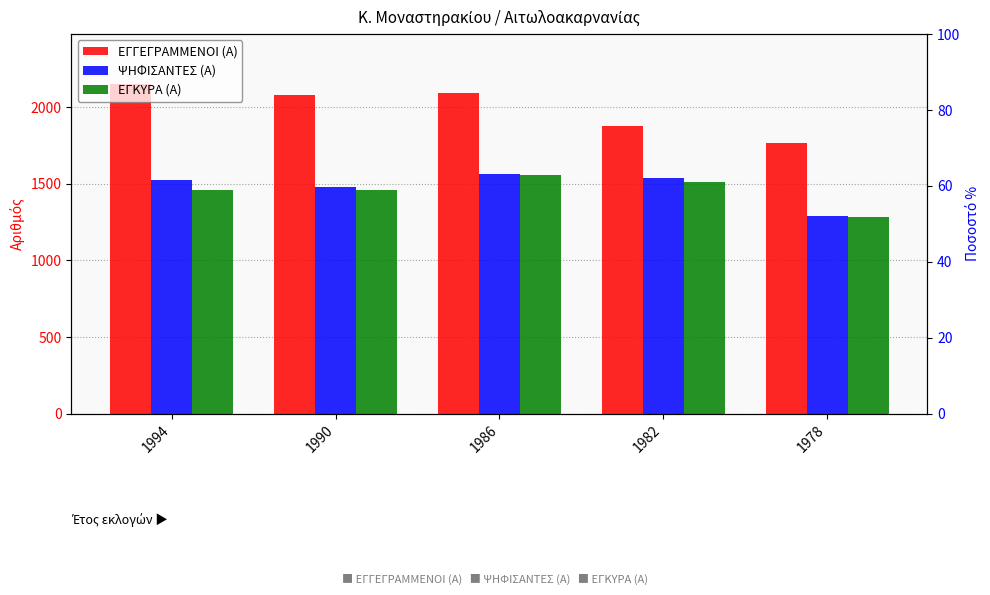

At 1978, list the series in order from largest to smallest.

ΕΓΓΕΓΡΑΜΜΕΝΟΙ (Α), ΨΗΦΙΣΑΝΤΕΣ (Α), ΕΓΚΥΡΑ (Α)